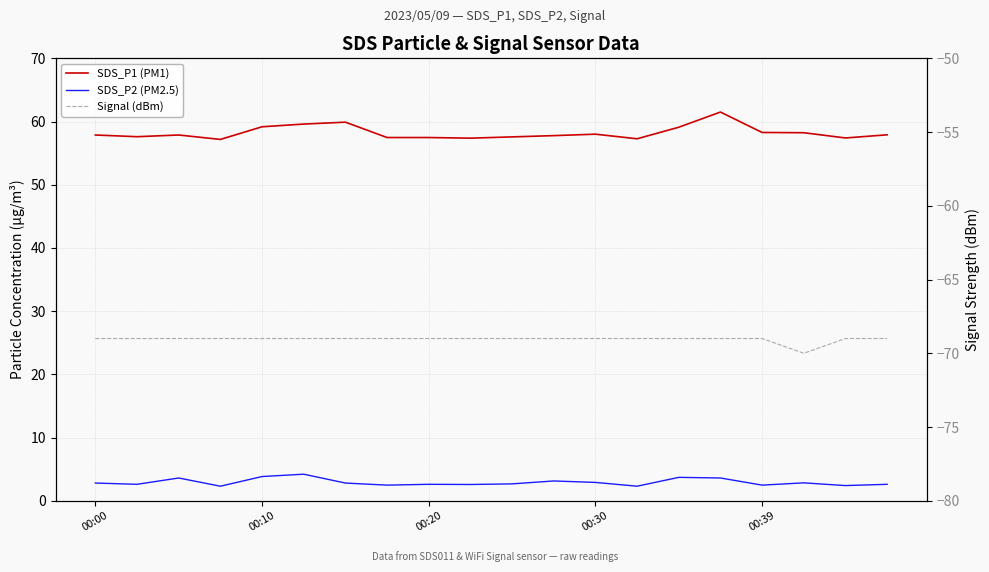

How many interior local valleys does the SDS_P2 (PM2.5) series have?

7